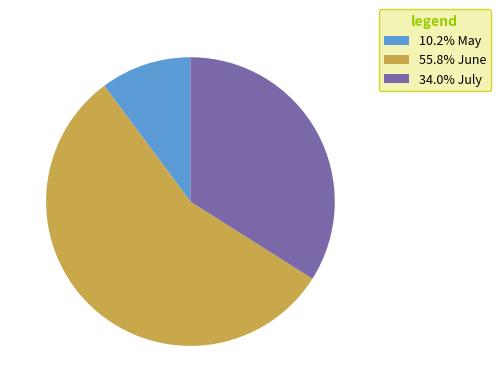

Is the sum of 34.0% July and 10.2% May greater than half?

No